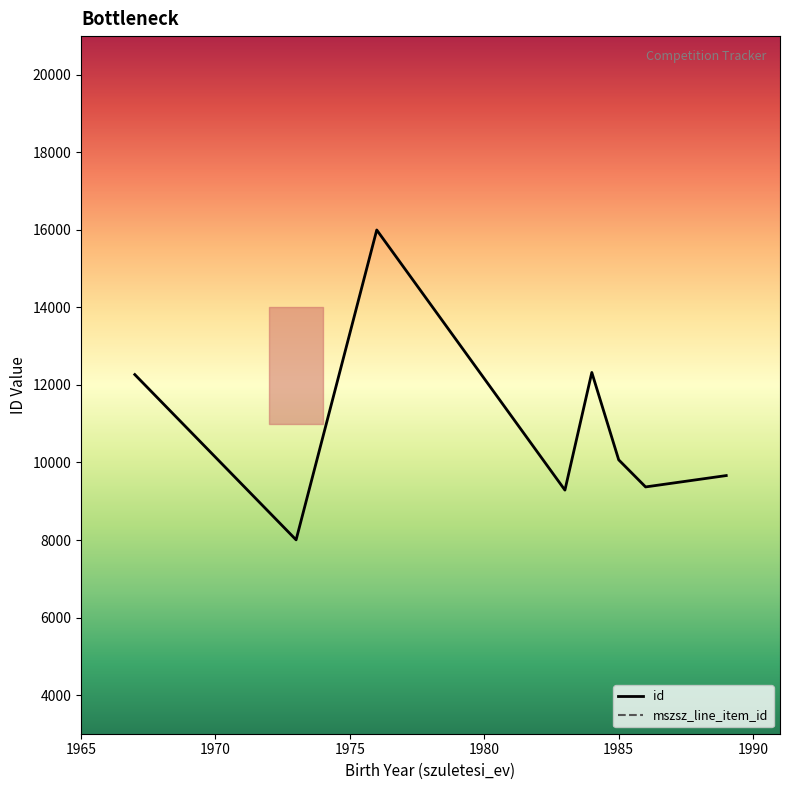

Reading left to right, what are all the values shown in this chart?

12267	8004	15996	9287	12321	10068	9369	9662